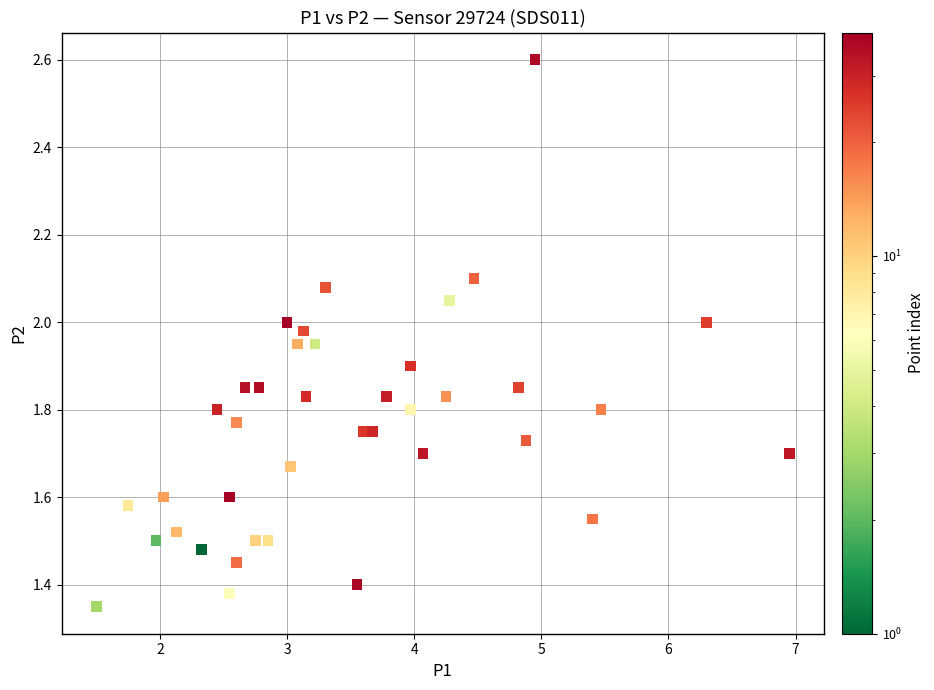

What is the range of X values (max minus min)?

5.5